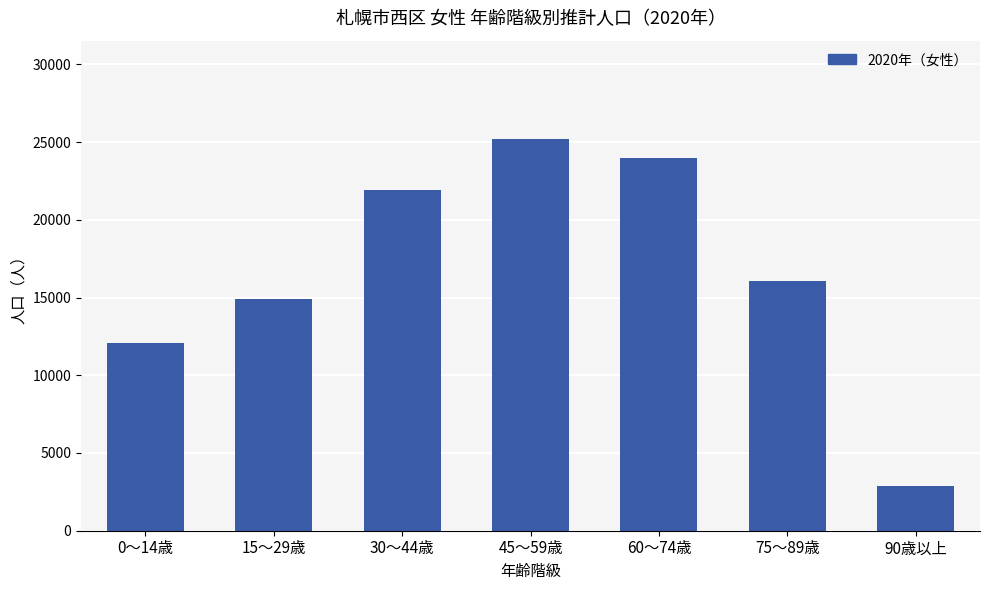

What is the difference between the maximum and minimum values?

22366